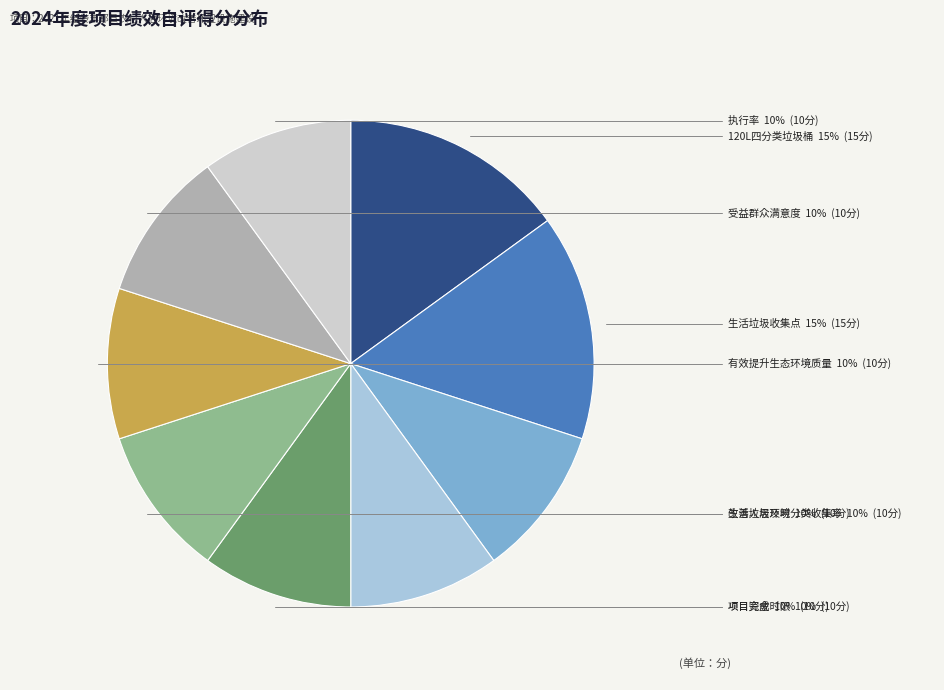

Is the sum of 120L四分类垃圾桶 and 生活垃圾及时分类收集率 greater than half?

No